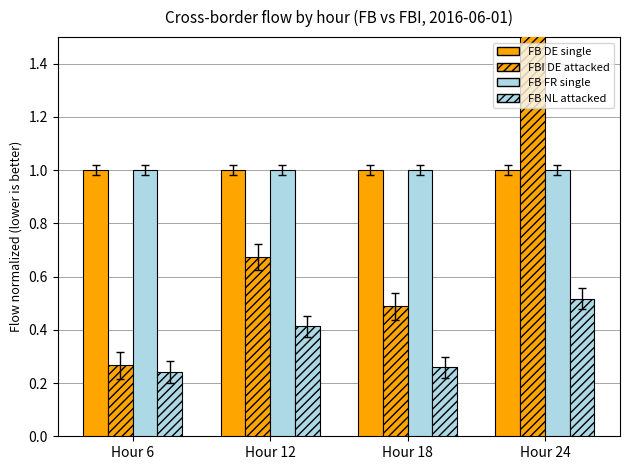

Reading right to left, what are all the values shown in this chart?

FB DE single: 1.0	1.0	1.0	1.0
FBI DE attacked: 3.5	0.5	0.7	0.3
FB FR single: 1.0	1.0	1.0	1.0
FB NL attacked: 0.5	0.3	0.4	0.2